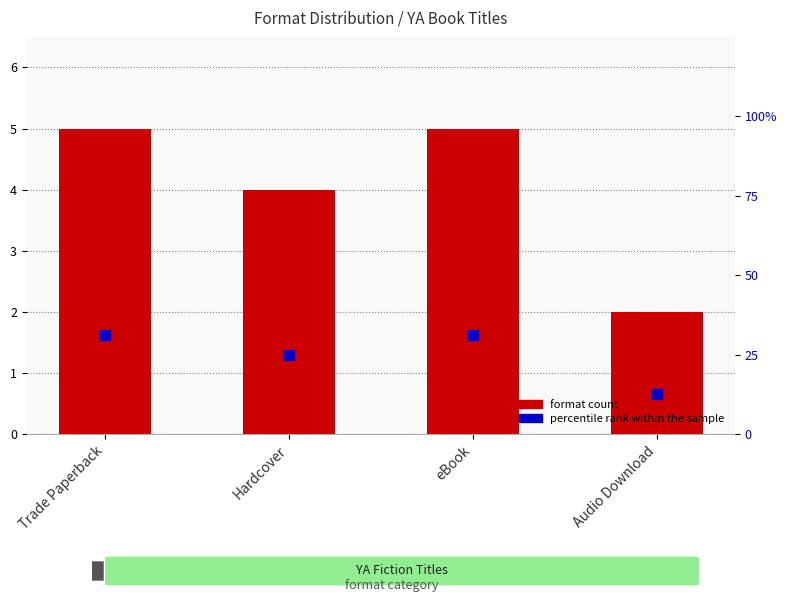

Is the value of format count at Audio Download greater than the value of percentile rank within the sample at eBook?

No